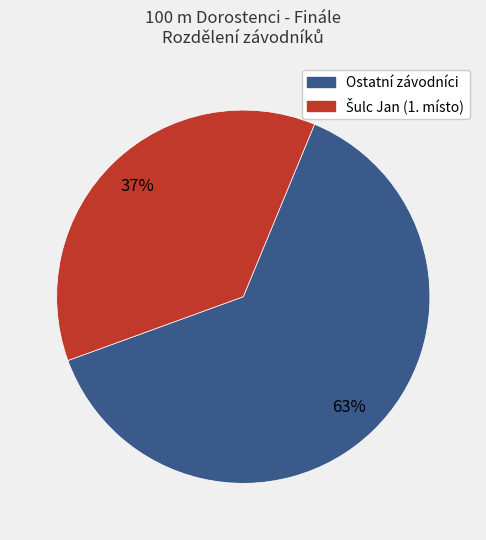

Does any single category account for the majority?

Yes